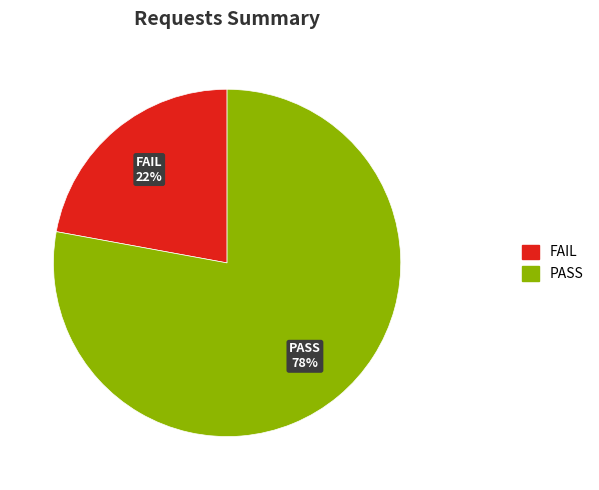

Does any single category account for the majority?

Yes